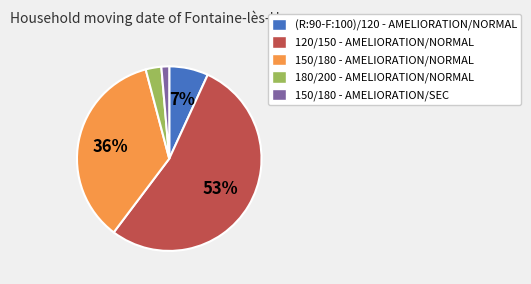

Is there a majority slice in this chart?

Yes